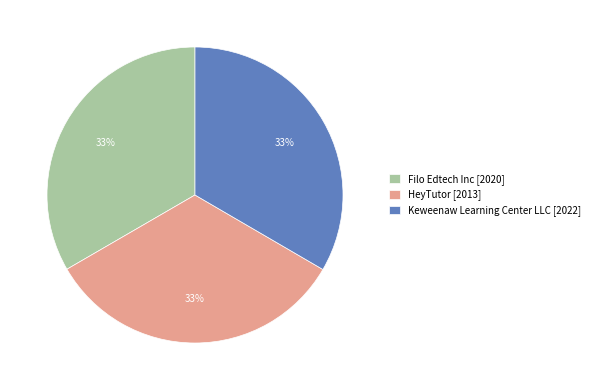

What is the ratio of the value at HeyTutor [2013] to the value at Keweenaw Learning Center LLC [2022]?

1.0